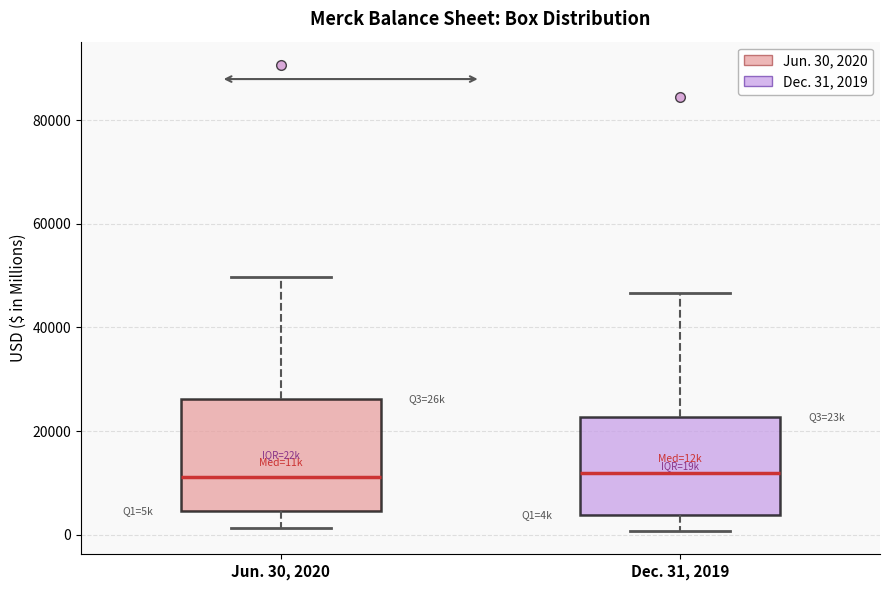

Reading left to right, read every box against the y-axis: the position of its median line, the range the box covers, and the ends of its whiskers. The values are not printed on the chart, so give them approximately, as read against the axis.

Jun. 30, 2020: median 12000, box 4000 to 26000, whiskers 2000 to 50000
Dec. 31, 2019: median 12000, box 4000 to 22000, whiskers 0 to 46000